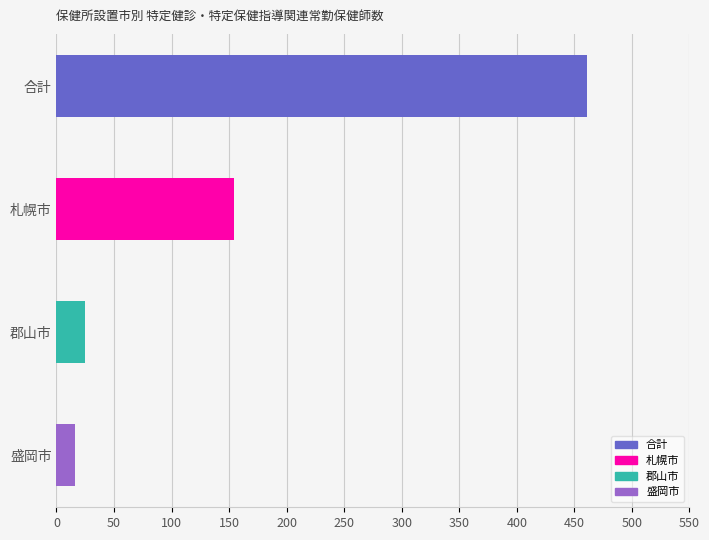

How many values in 小計(市町村保健センター等) are above zero?

4